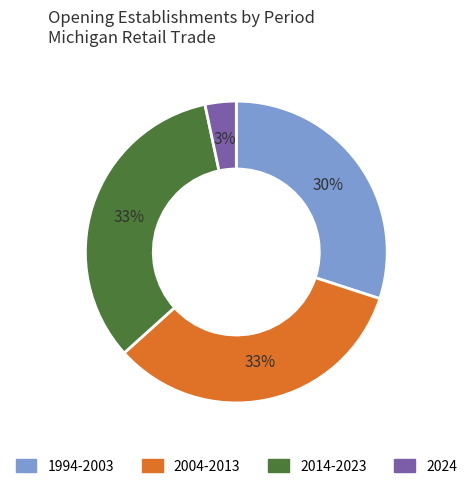

What percentage is the 2004-2013 slice, to the nearest percent?

33%